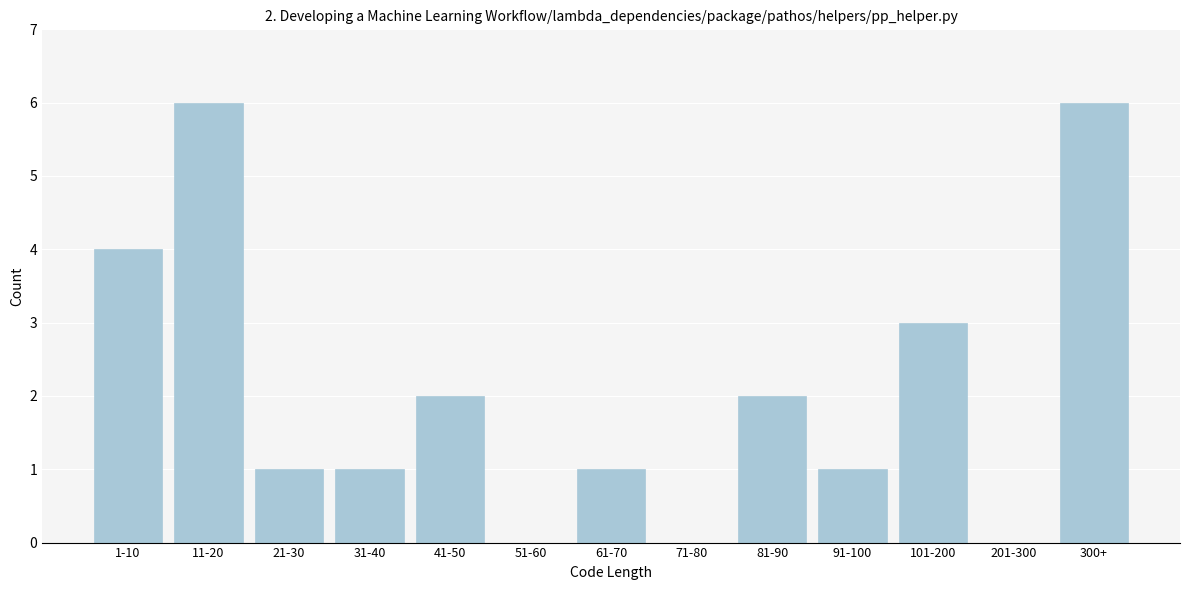

Reading left to right, what are all the values shown in this chart?

1-10=4	11-20=6	21-30=1	31-40=1	41-50=2	51-60=0	61-70=1	71-80=0	81-90=2	91-100=1	101-200=3	201-300=0	300+=6